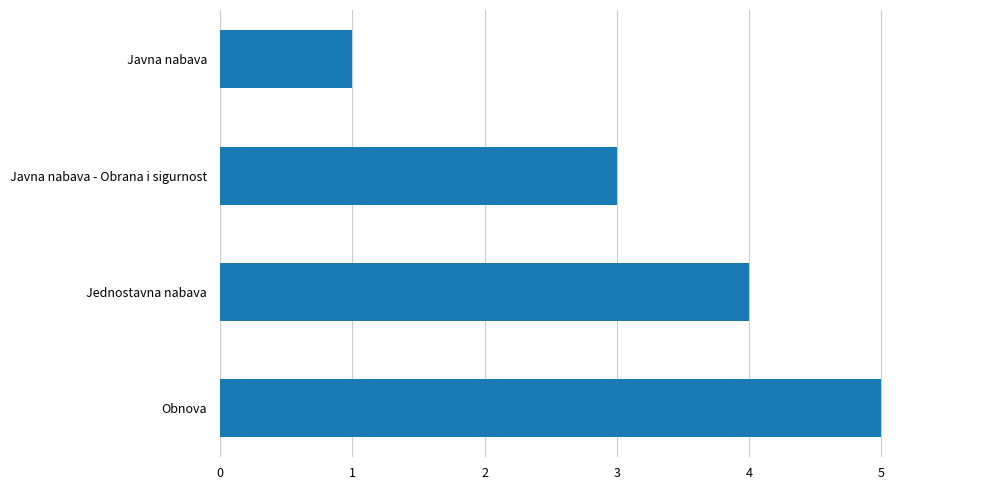

The chart shows a value of 5 at Javna nabava - Obrana i sigurnost. True or false?

False